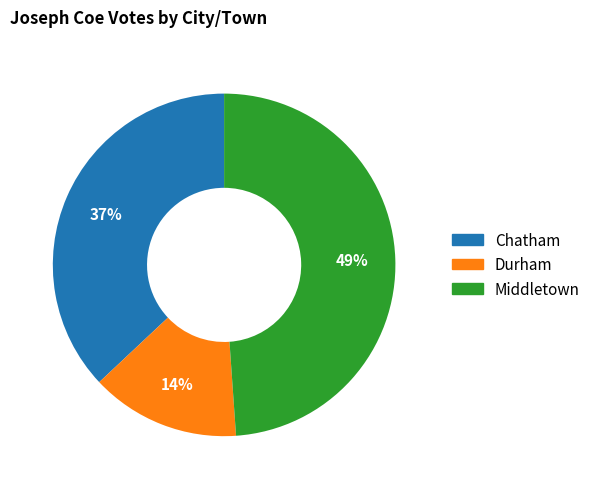

To the nearest percent, what is the average slice percentage?

33%